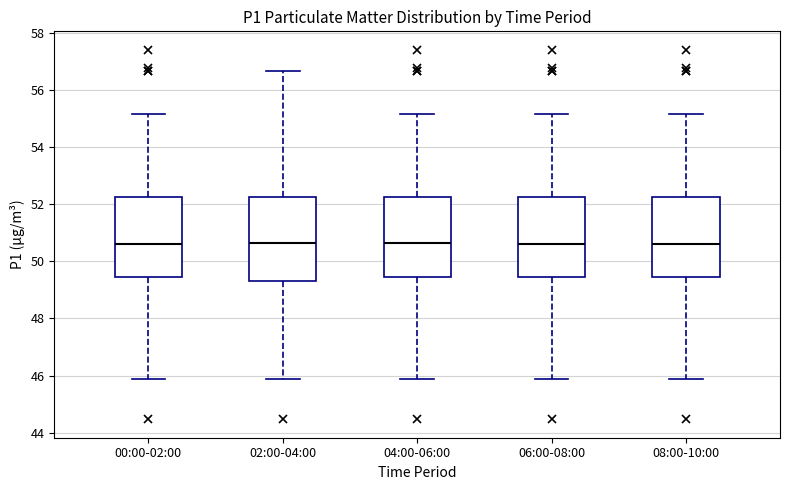

Where does the upper whisker of the box for 02:00-04:00 end on the y-axis? The values are not printed on the chart, so give them approximately, as read against the axis.

56.6